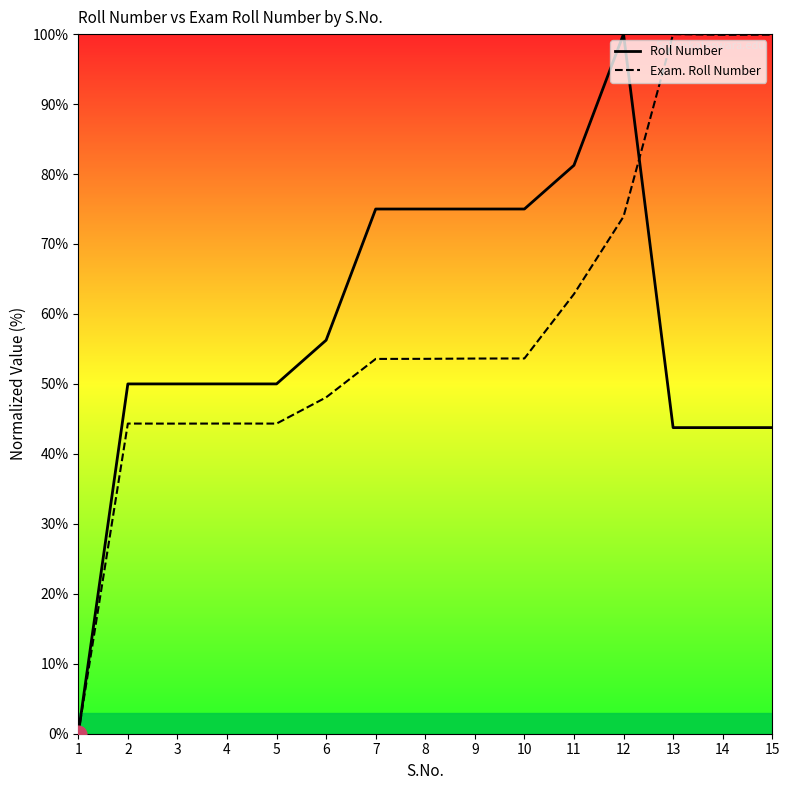

What is the value of the Roll Number point at the 3rd from the left?

50.0